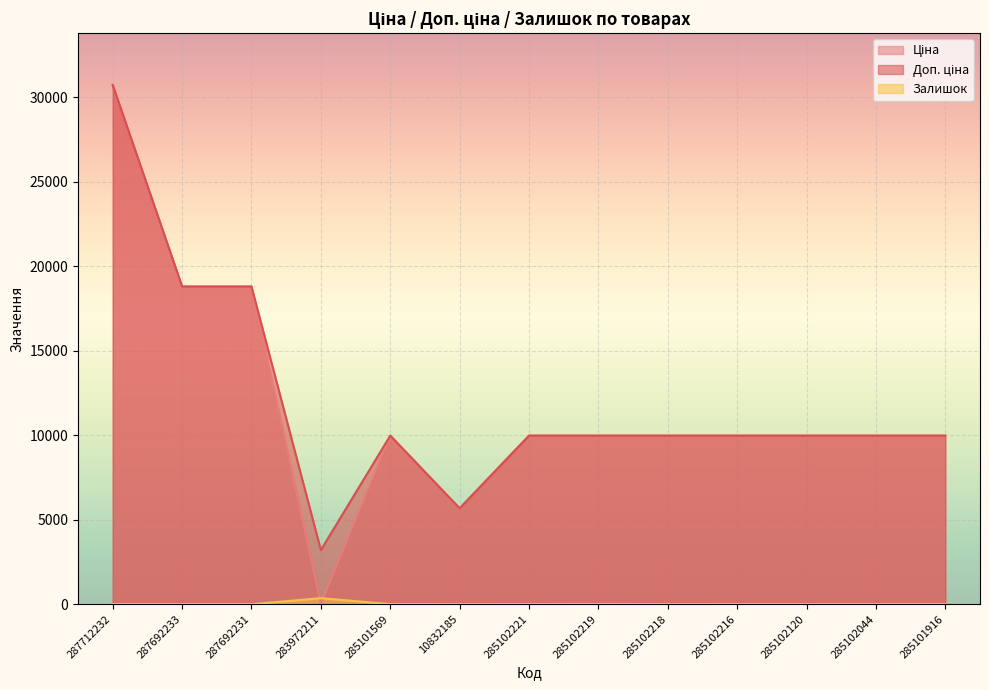

Between 287692231 and 283972211, which is larger?

287692231